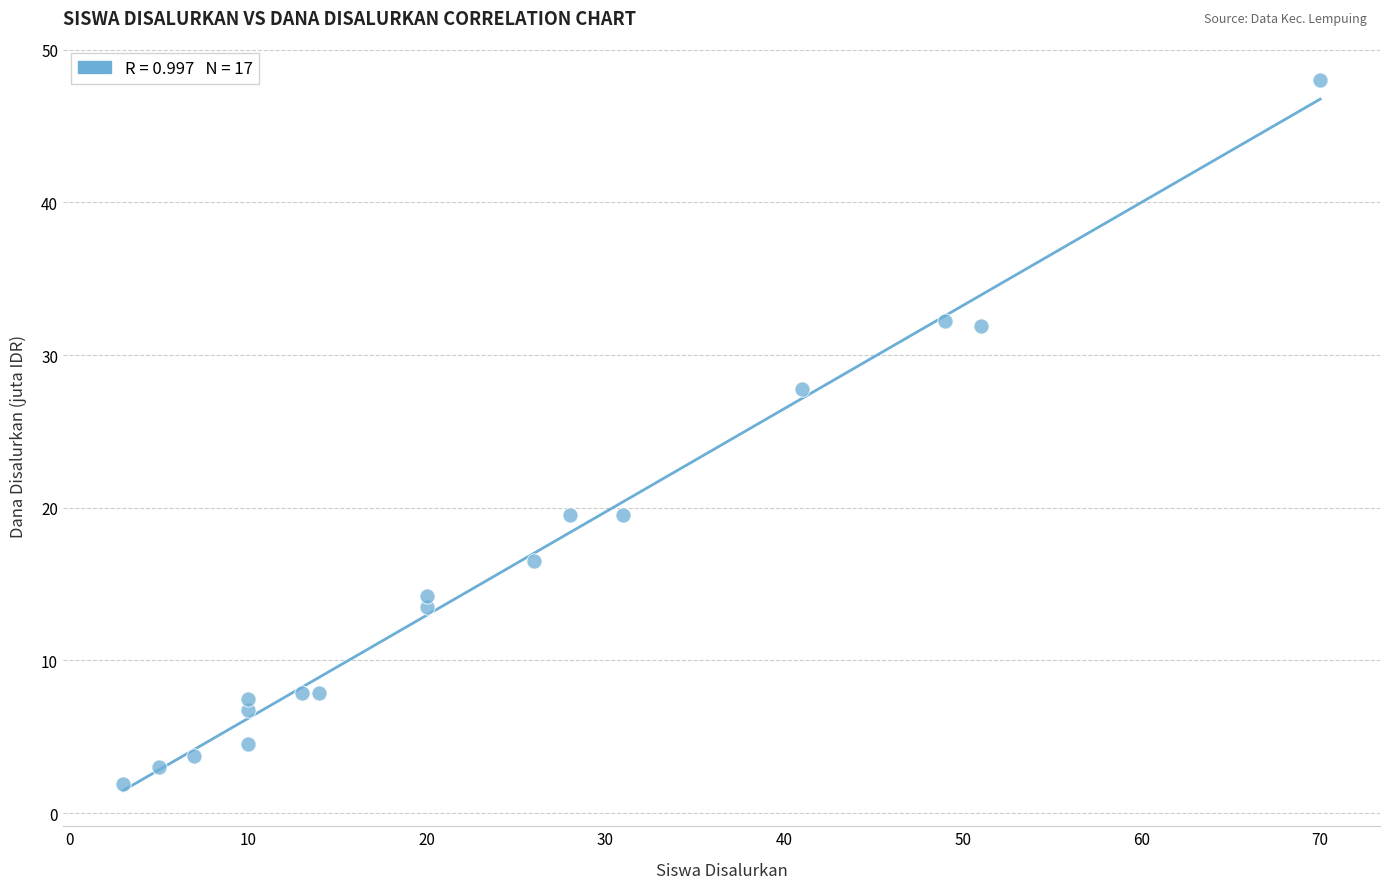

What Y value in the scatter plot is closest to 24?

27.8